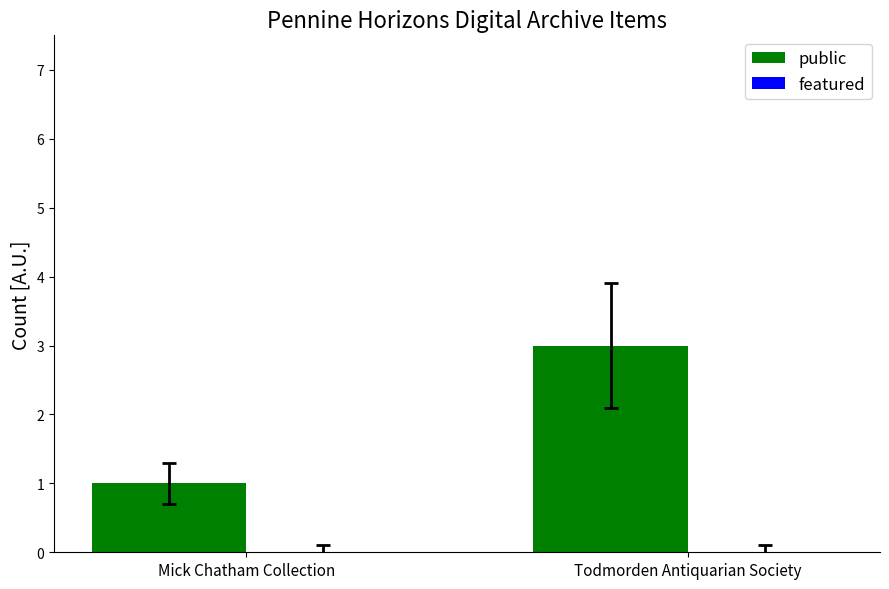

How many data points does each series have?

2